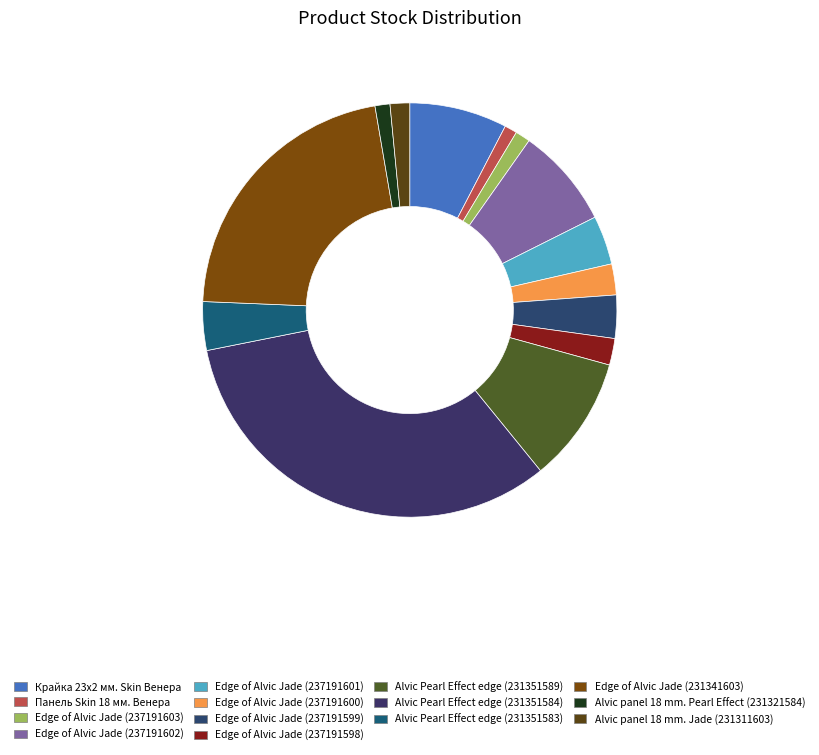

Is there a majority slice in this chart?

No